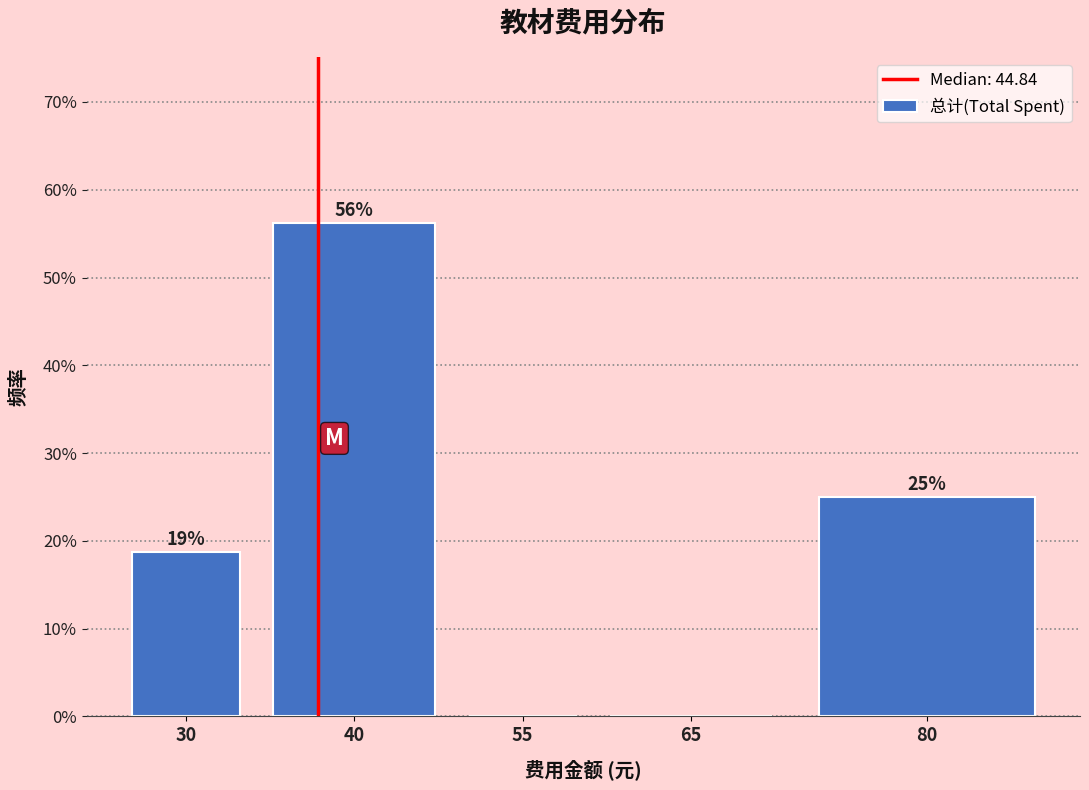

The value at 55 is 0.0. True or false?

True